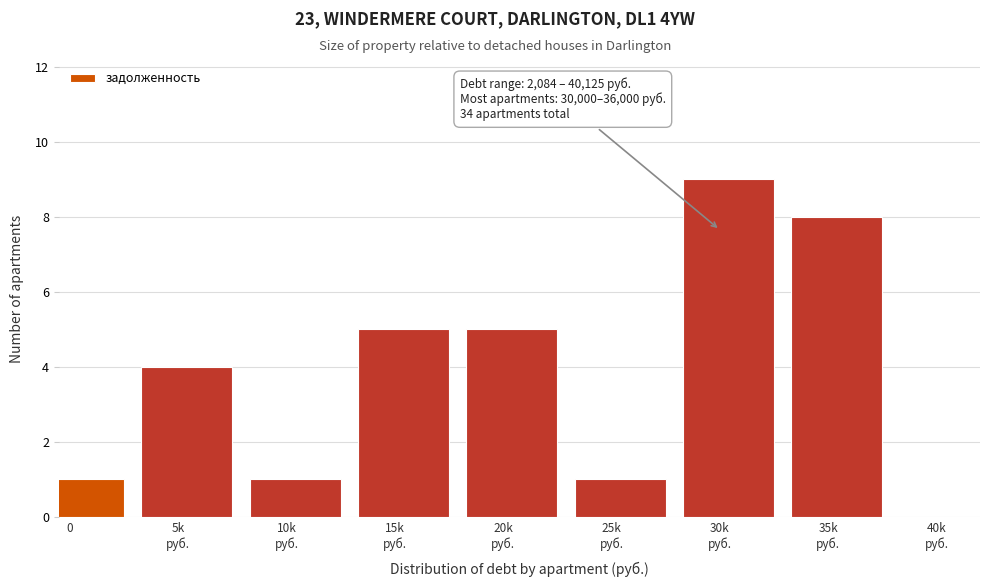

Reading left to right, list all the values displayed in this chart.

1	4	1	5	5	1	9	8